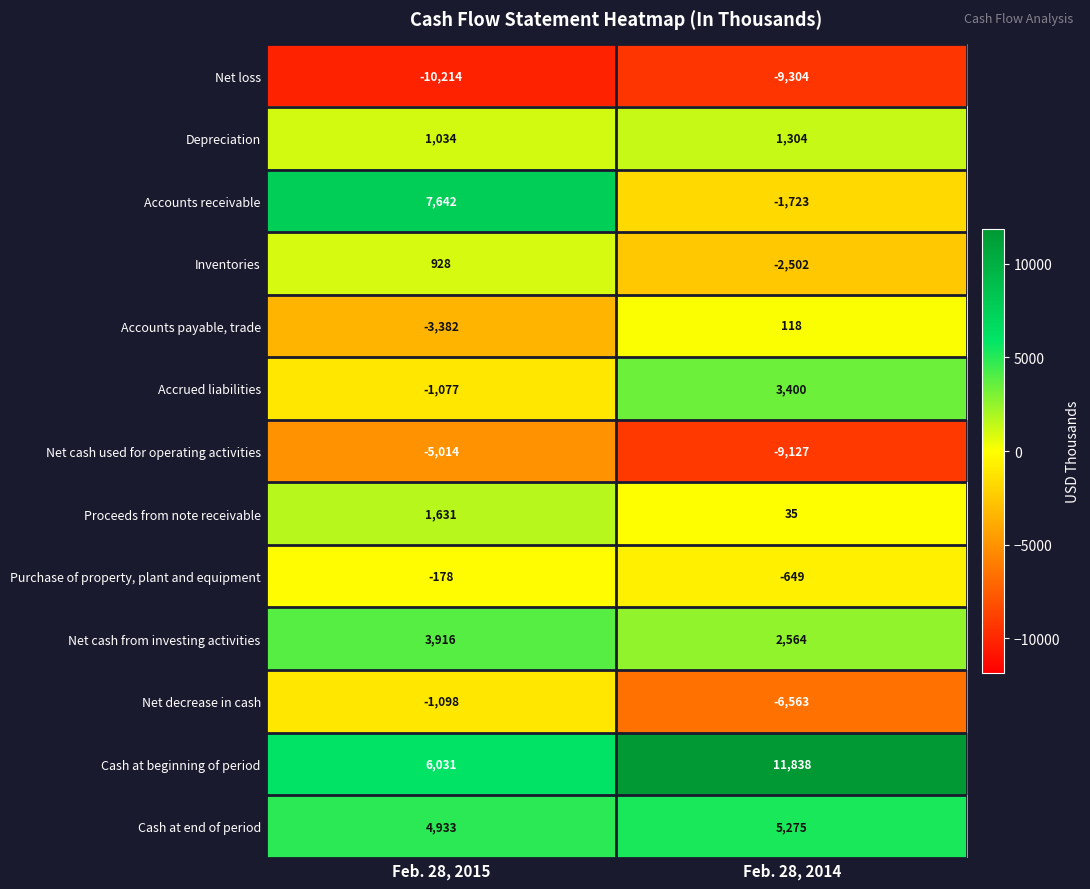

Is the value of Accrued liabilities at Feb. 28, 2014 greater than the value of Accounts receivable at Feb. 28, 2015?

No